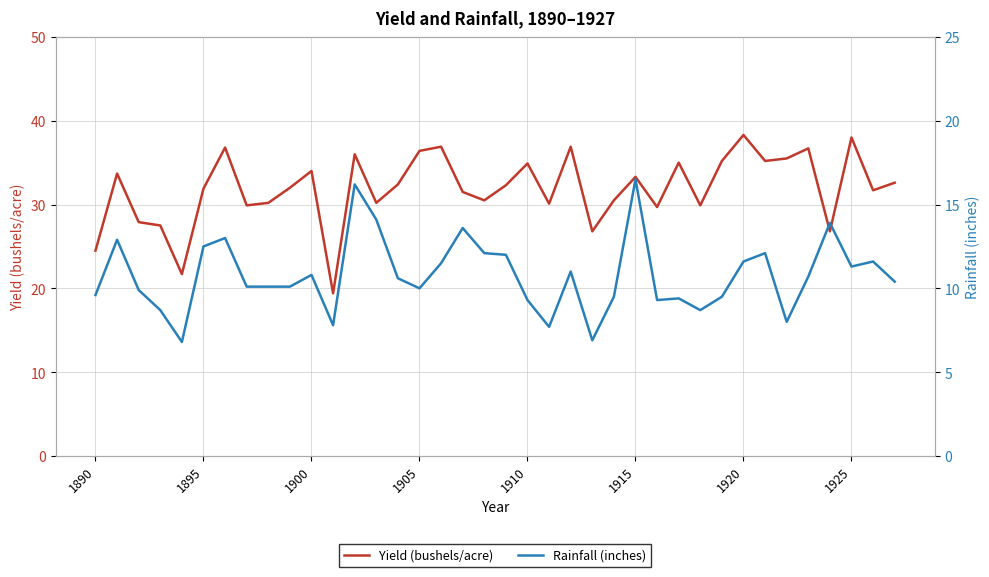

Count the number of data series in this chart.

2